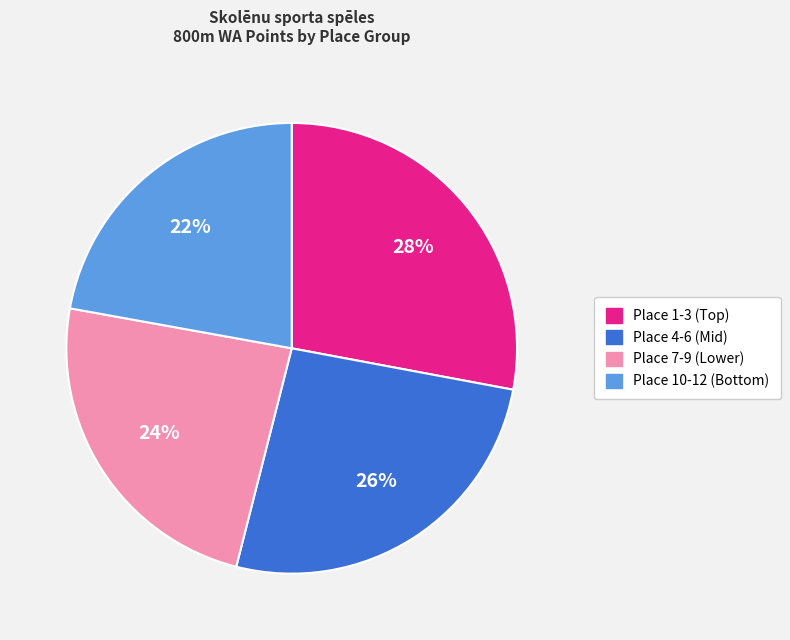

Count the number of slices in the pie.

4